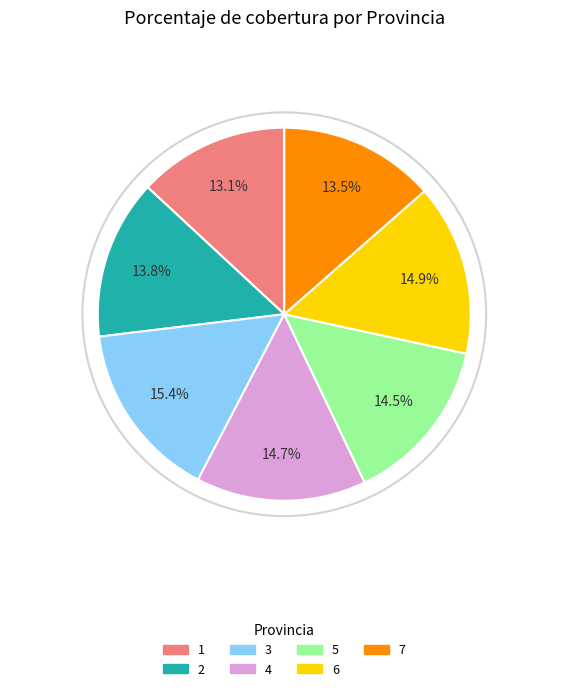

What is the largest slice in the pie chart?

3